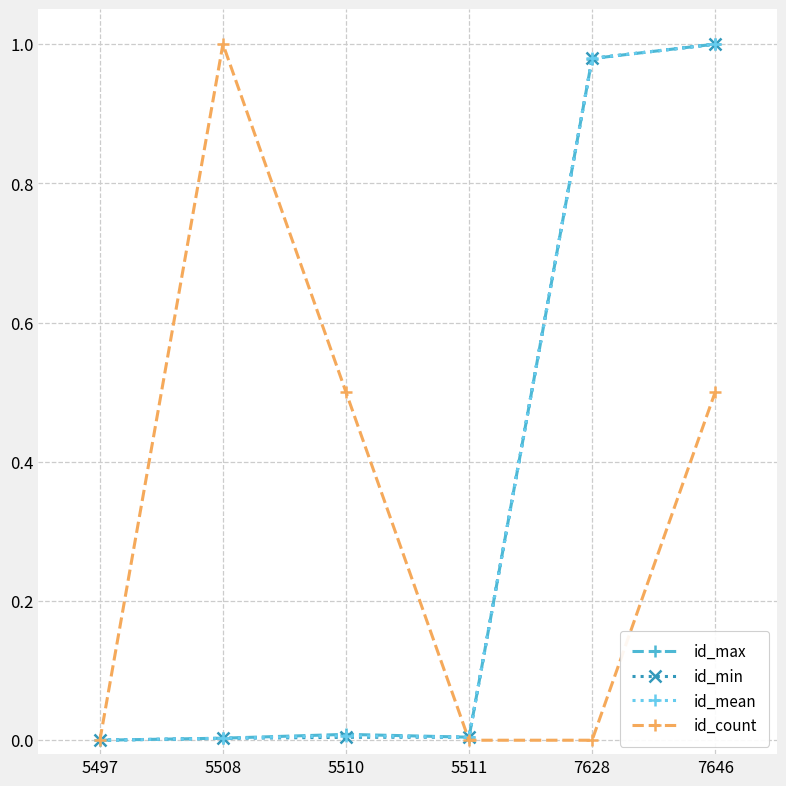

What is the total value across all series at 7628?

2.9